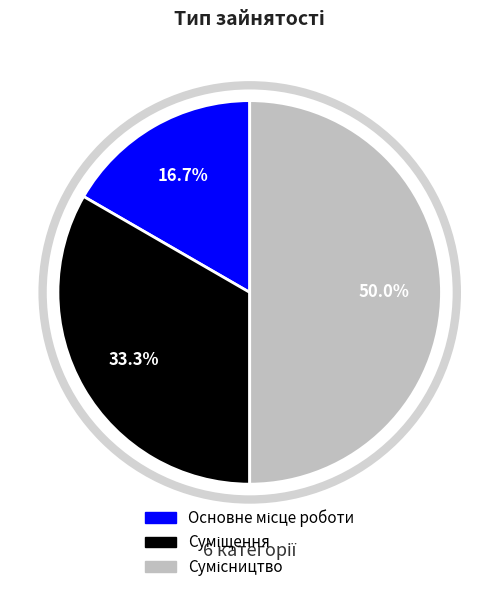

How many slices are in this pie chart?

3